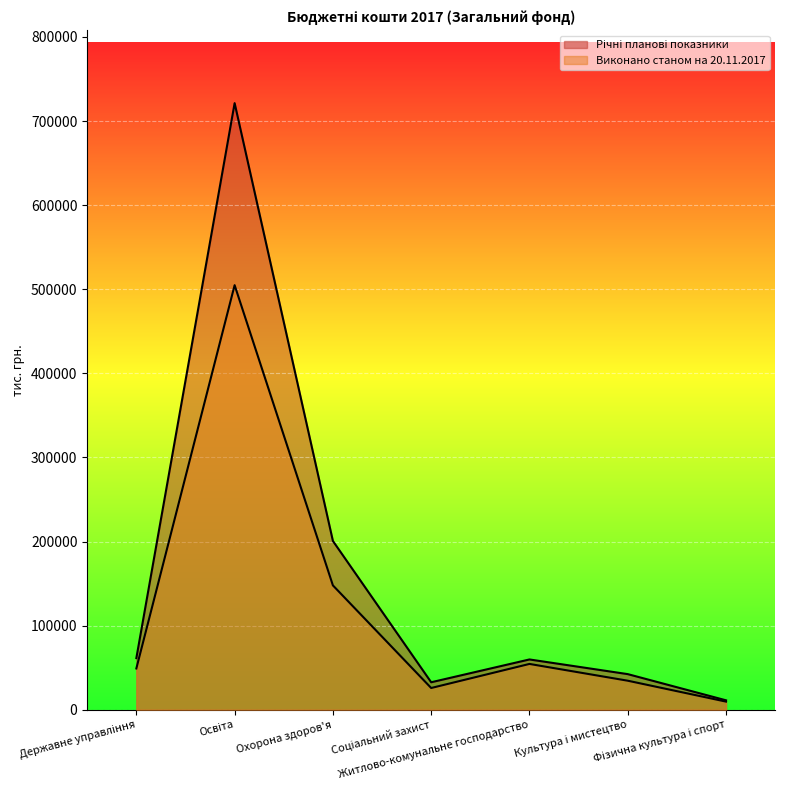

Reading right to left, what are all the values shown in this chart?

Річні планові показники: Фізична культура і спорт=11255.8	Культура і мистецтво=42392.9	Житлово-комунальне господарство=59829.6	Соціальний захист=32711.8	Охорона здоров'я=200699.2	Освіта=721261.1	Державне управління=61438.3
Виконано станом на 20.11.2017: Фізична культура і спорт=9696.2	Культура і мистецтво=34565.4	Житлово-комунальне господарство=54507.8	Соціальний захист=25888.3	Охорона здоров'я=147886.5	Освіта=504825.4	Державне управління=49136.3